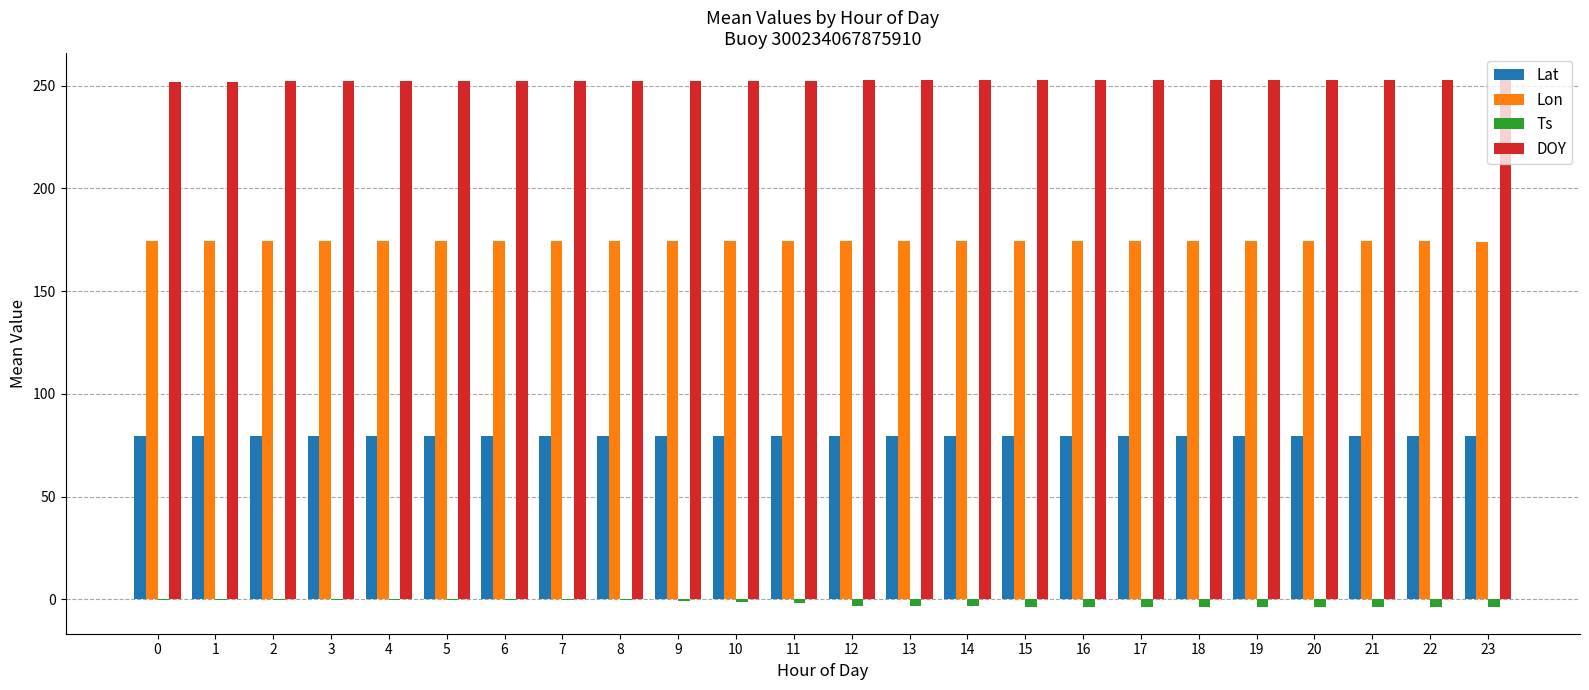

Is it true that Lon equals 174.4 at 12?

True